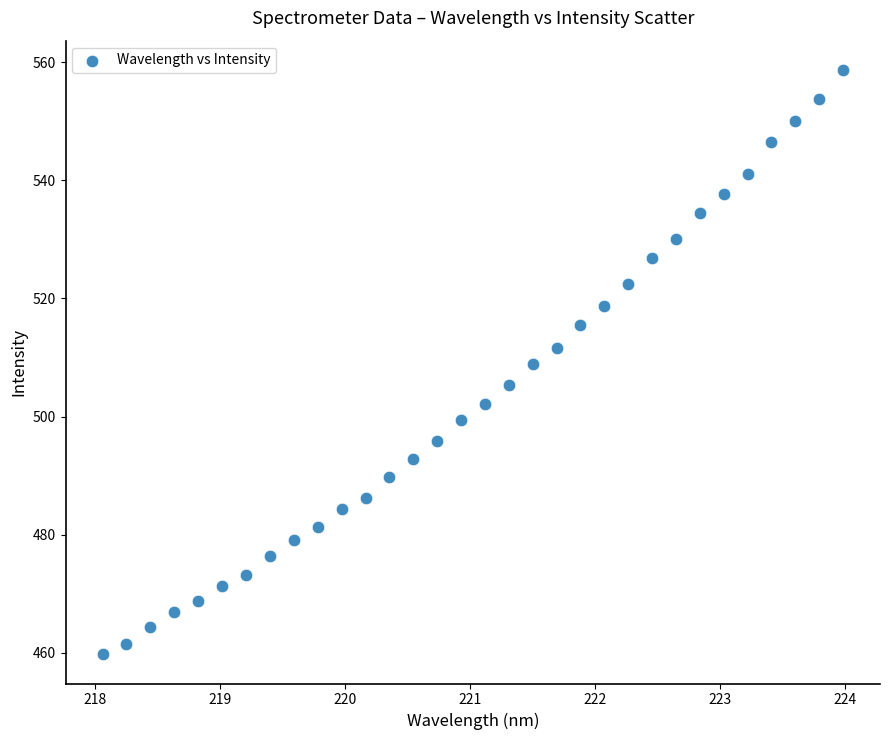

What is the range of X values (max minus min)?

5.9